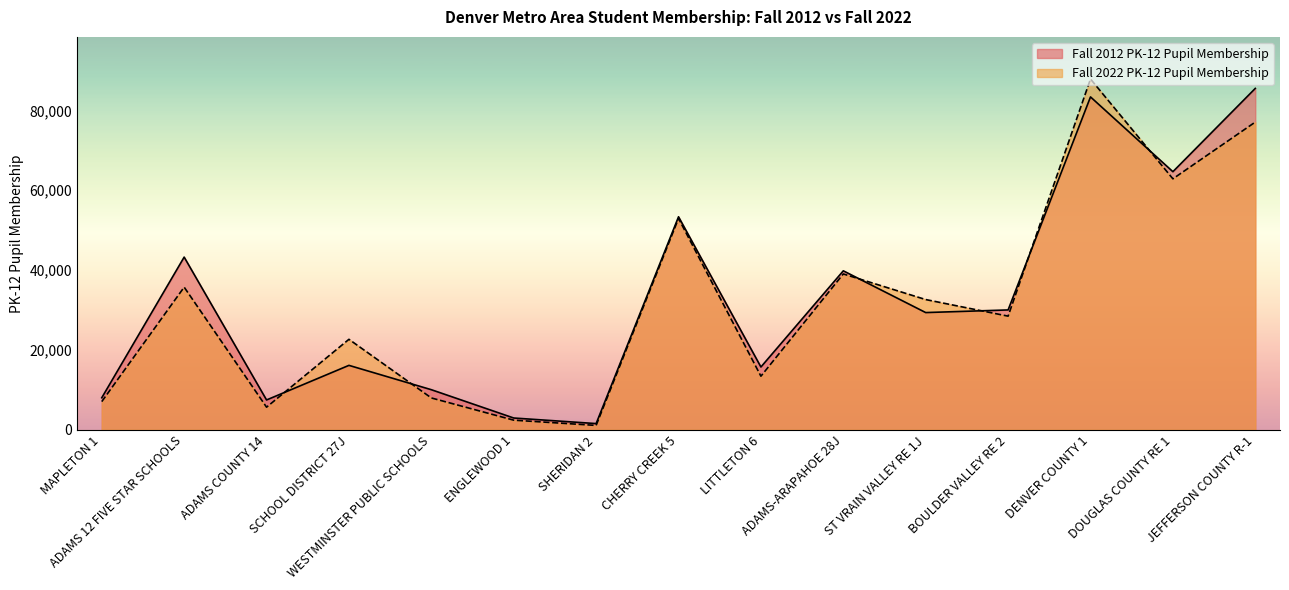

What is the greatest value displayed?

87864